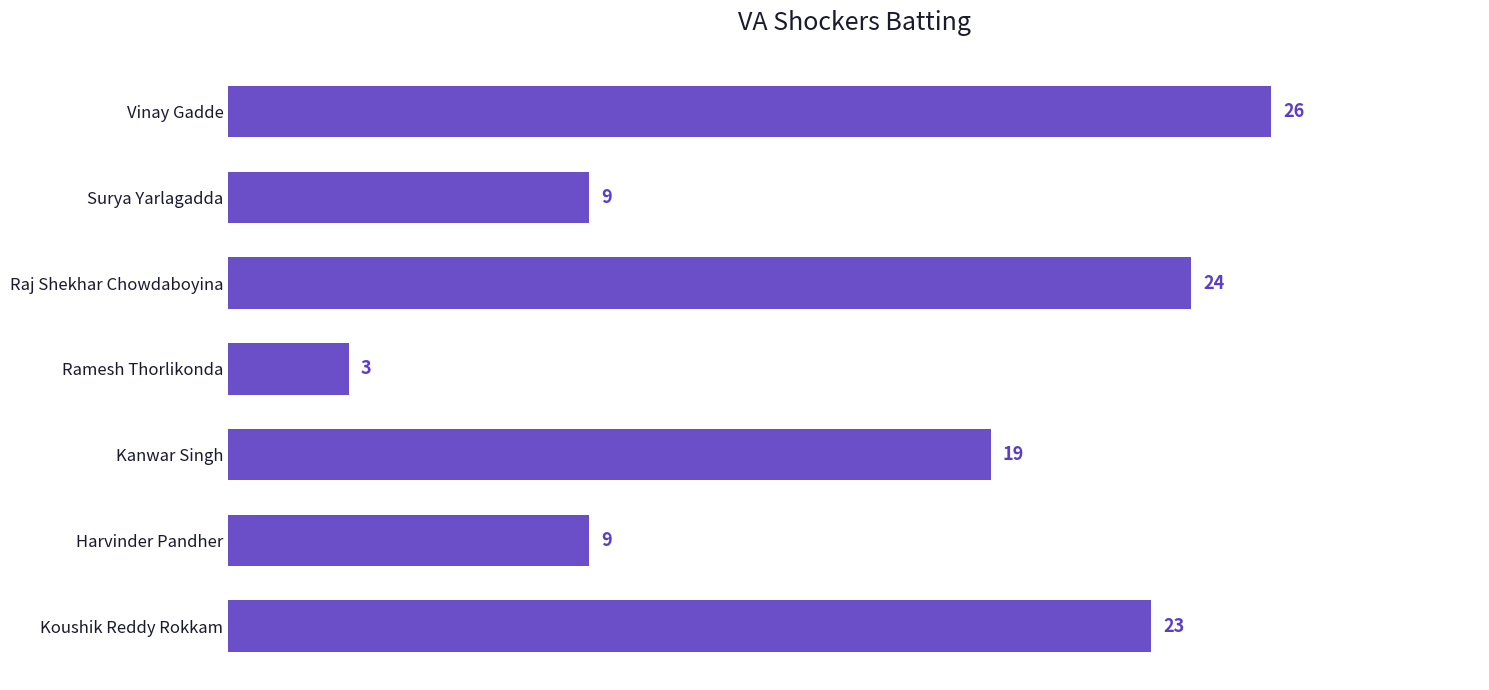

What is the average value?

16